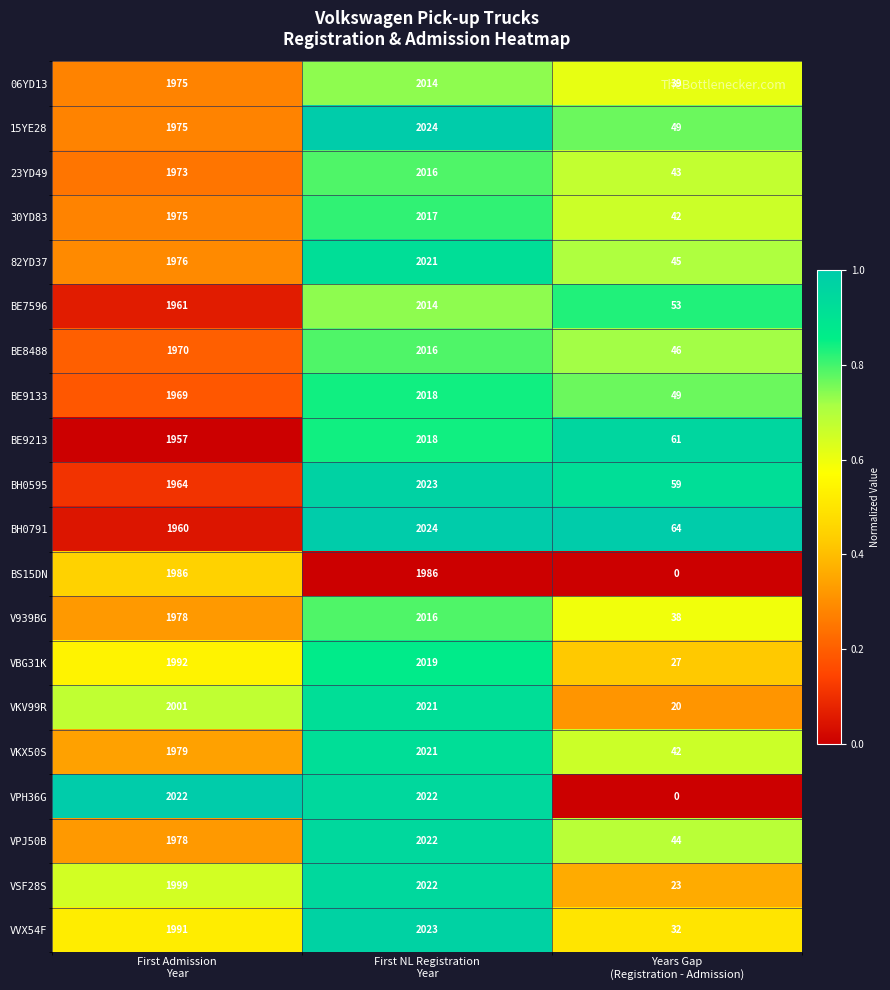

What is the minimum value for 06YD13?

39